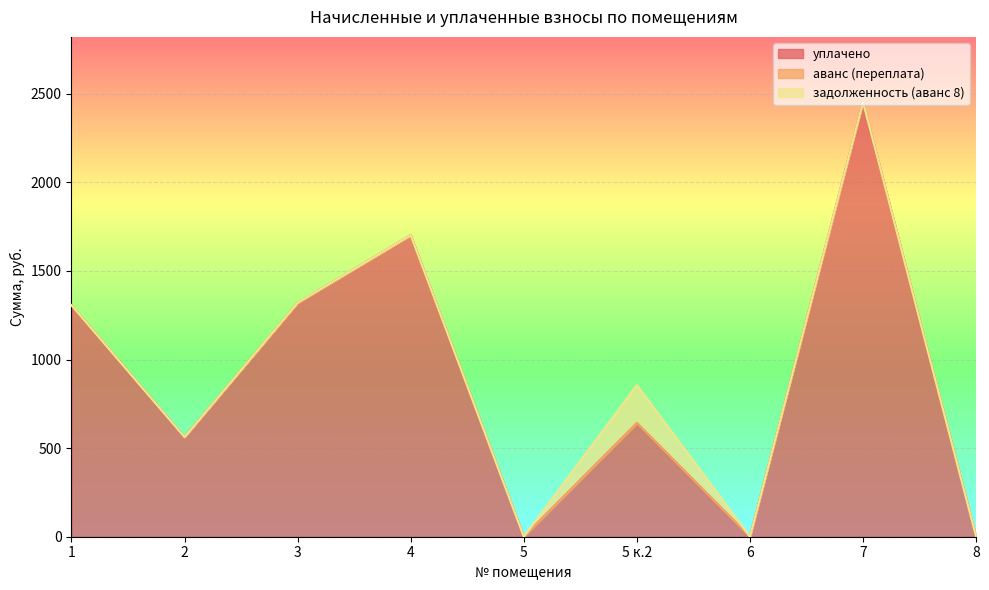

Rank the categories by уплачено value from highest to lowest.

7, 4, 3, 1, 5 к.2, 2, 5, 6, 8